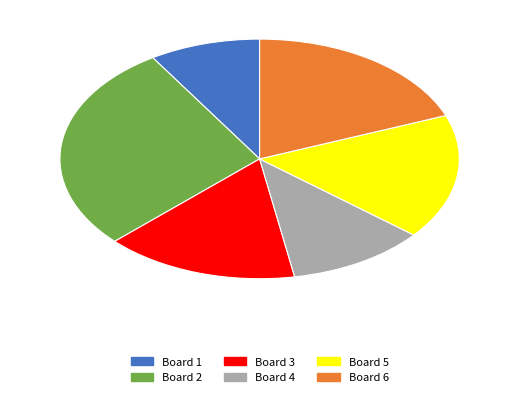

Is the sum of Board 3 and Board 6 greater than half?

No